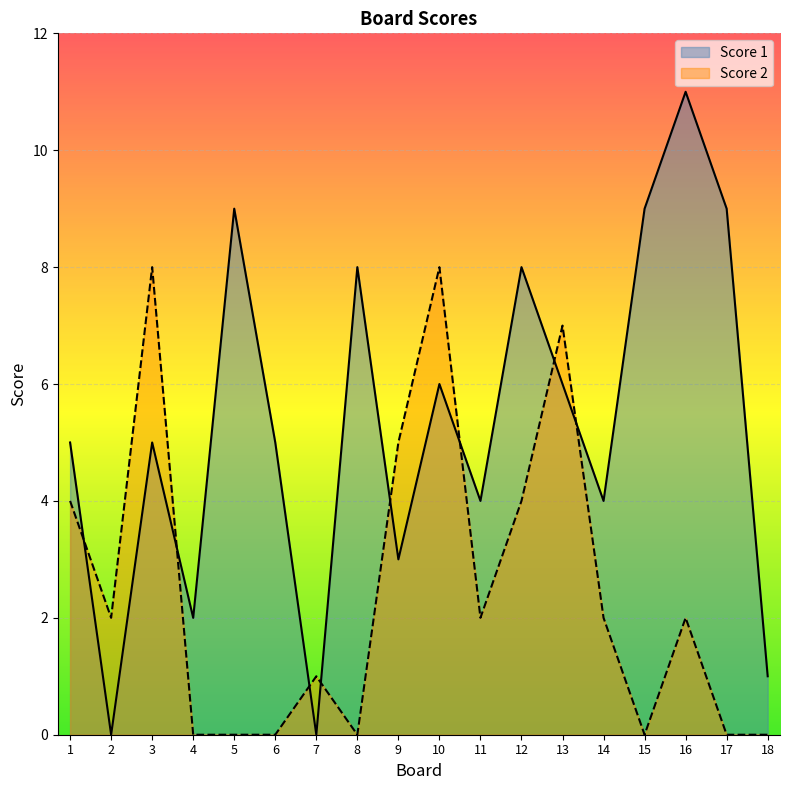

Is it true that Score 2 equals 1 at 12?

False